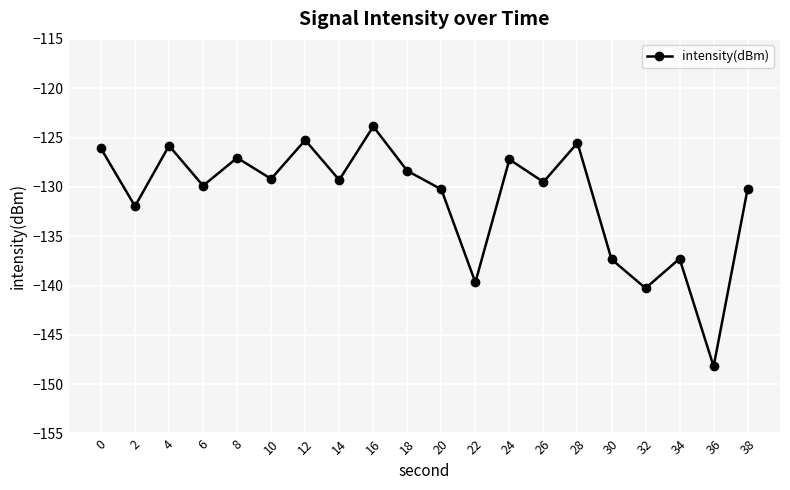

What is the difference between the maximum and minimum values?

24.3